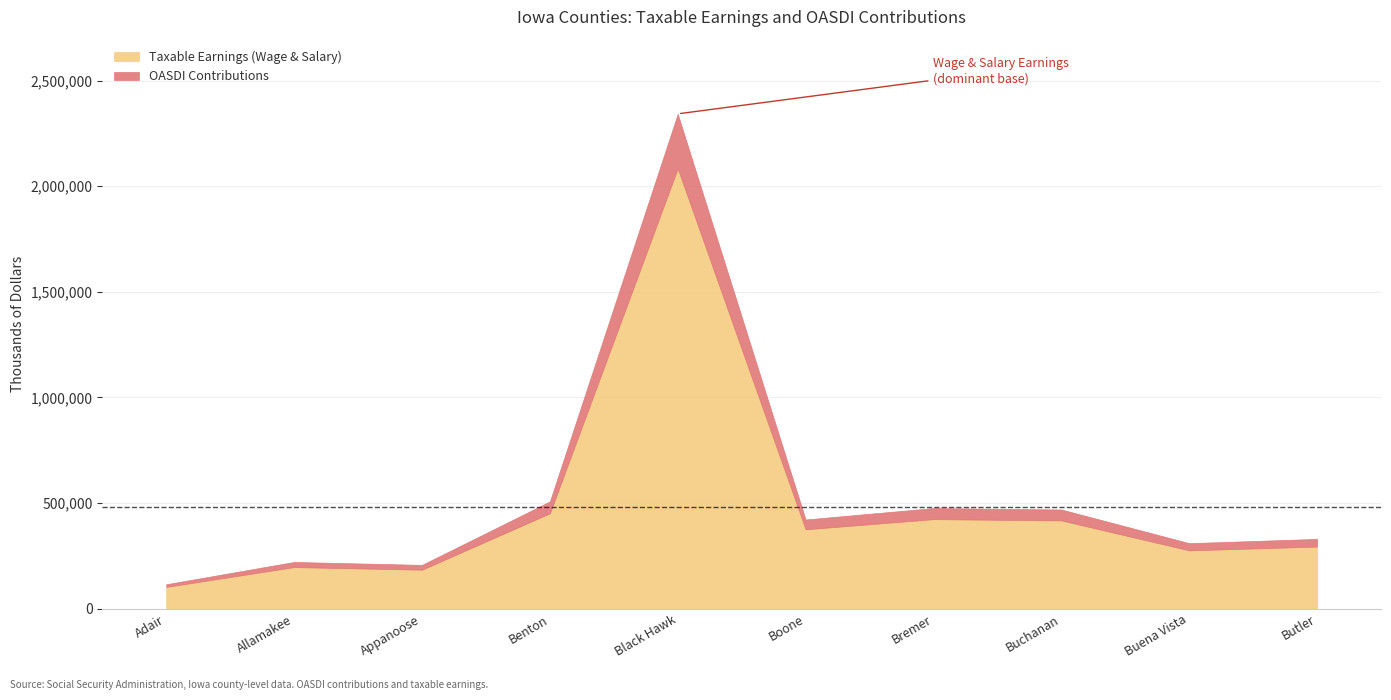

Where is the first local minimum for Taxable Earnings (Wage & Salary)?

Appanoose